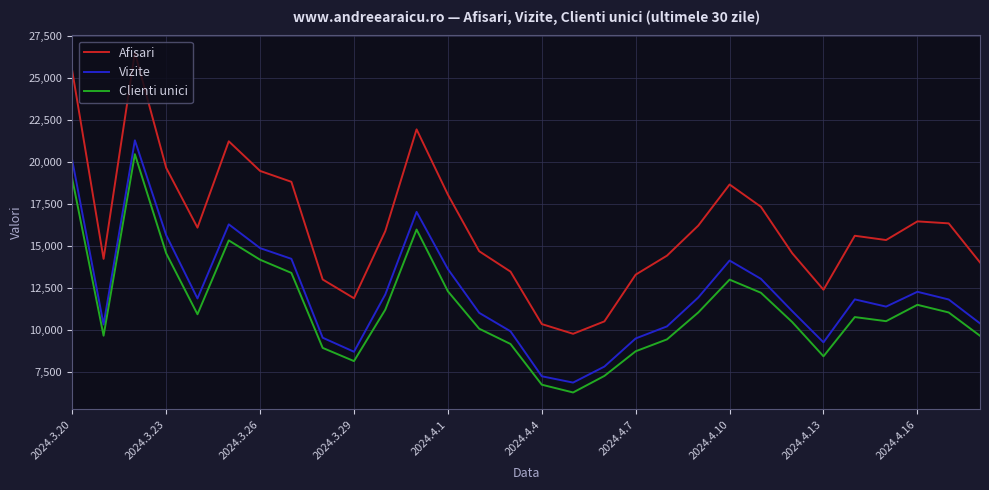

What is the difference between the maximum and minimum values in the Clienti unici series?

14196